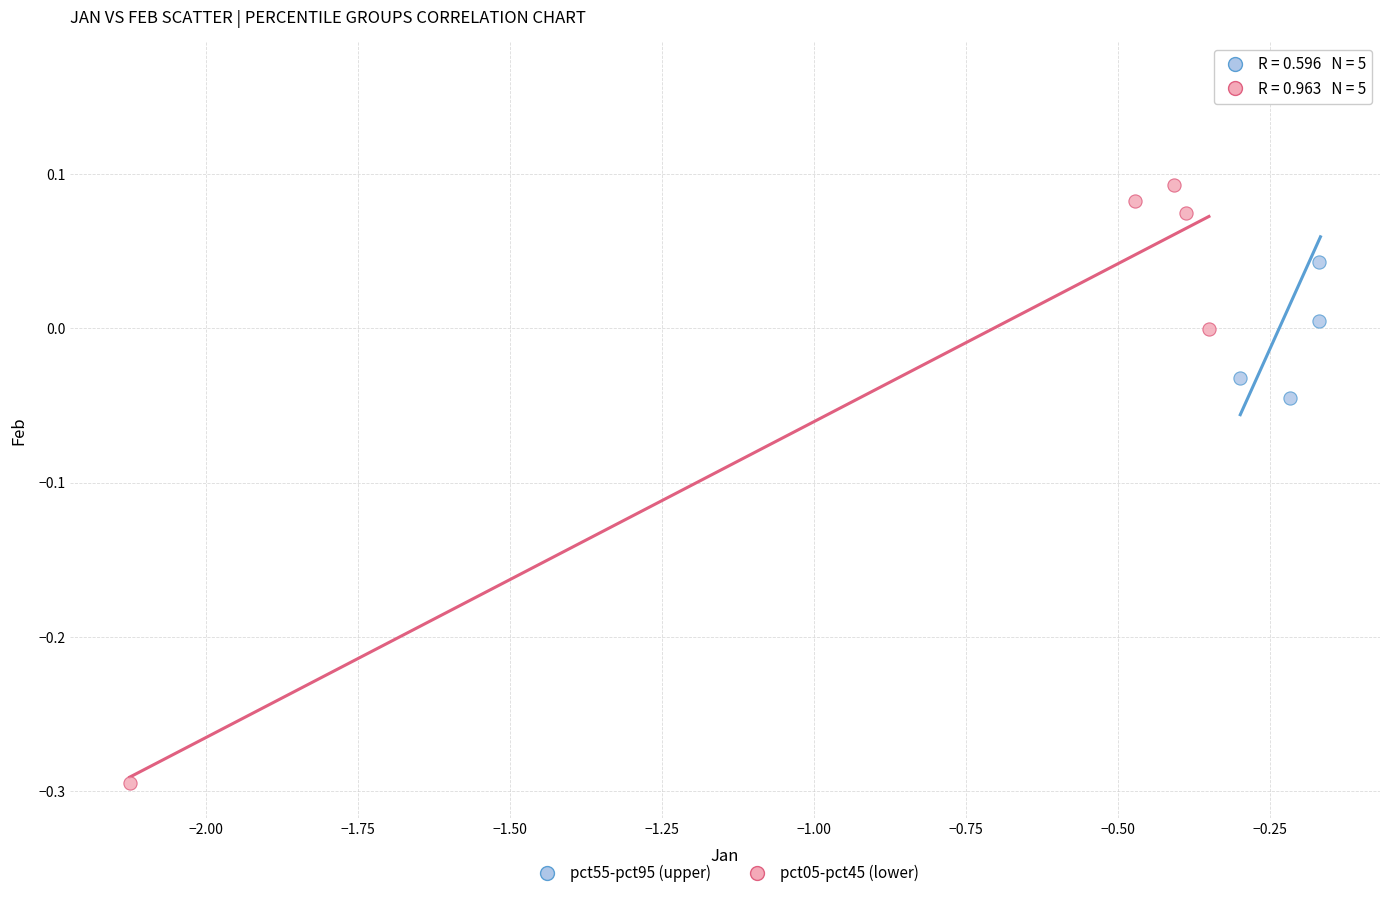

Which series has the largest Y range (max minus min)?

pct05-pct45 (lower)